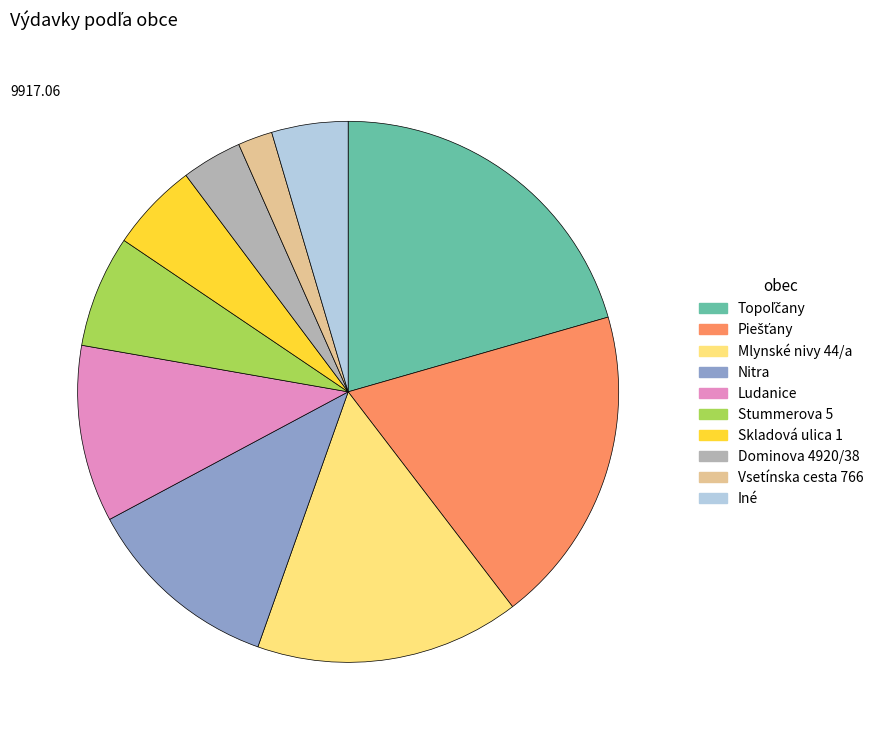

Is there a majority slice in this chart?

No